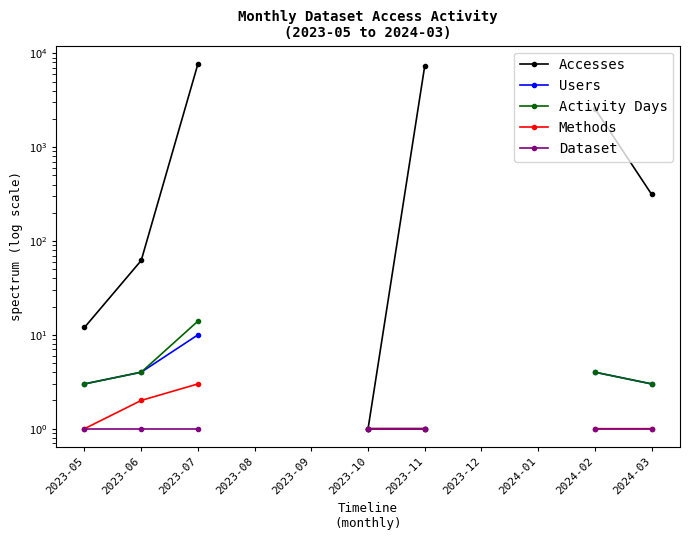

At which category is the sum across all series the highest?

2023-07